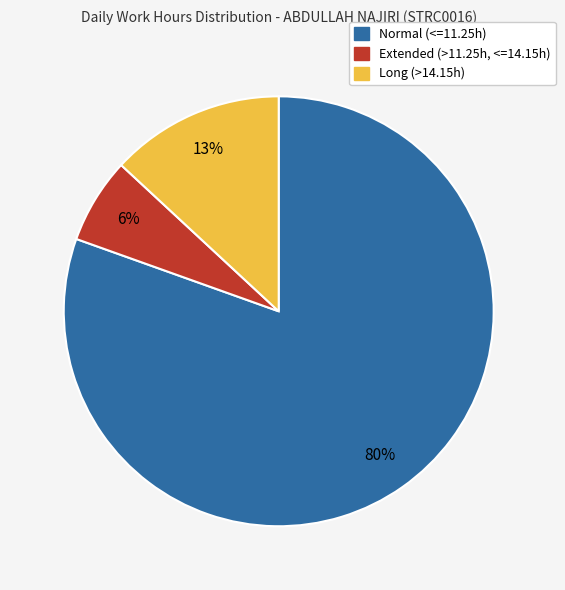

Is there a majority slice in this chart?

Yes